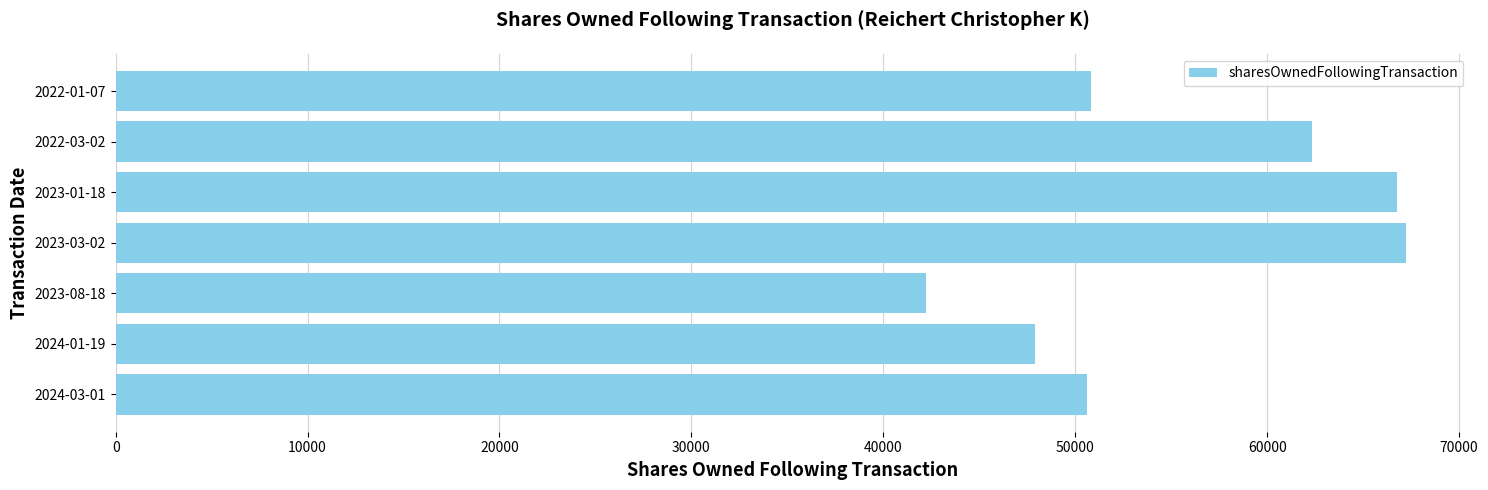

What is the difference between the second highest and second lowest values?

18867